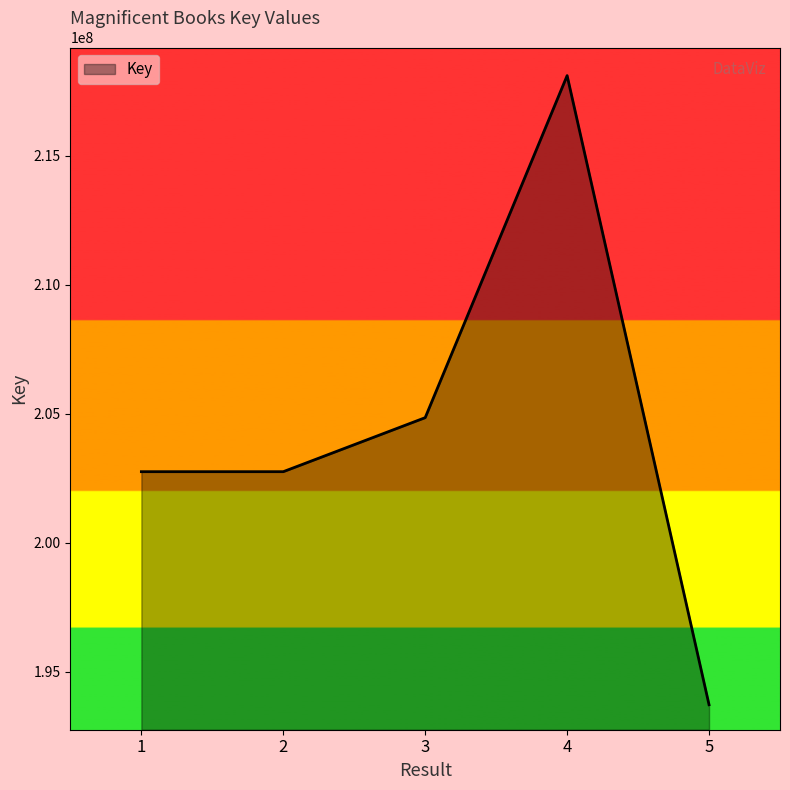

The value at 2 is 104160385. True or false?

False